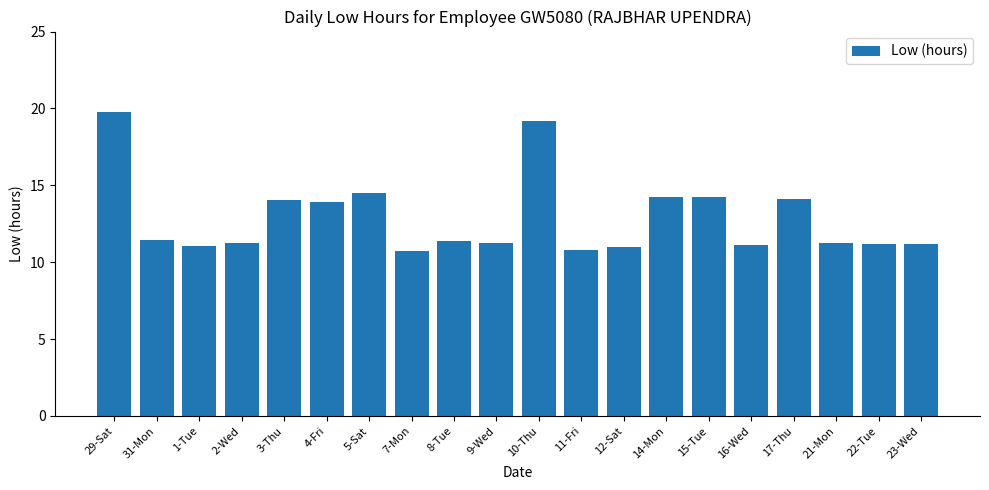

What is the minimum value shown in the chart?

10.7